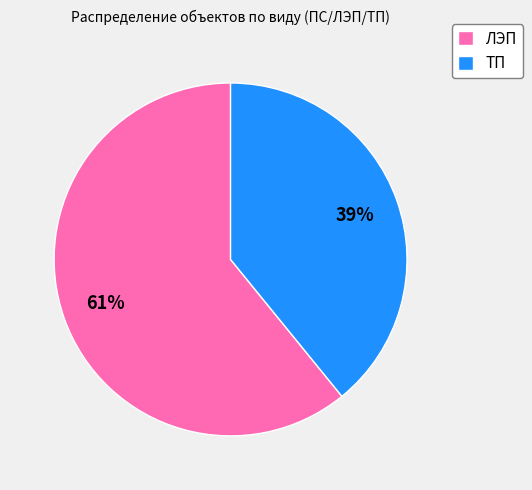

What is the smallest slice in the pie chart?

ТП